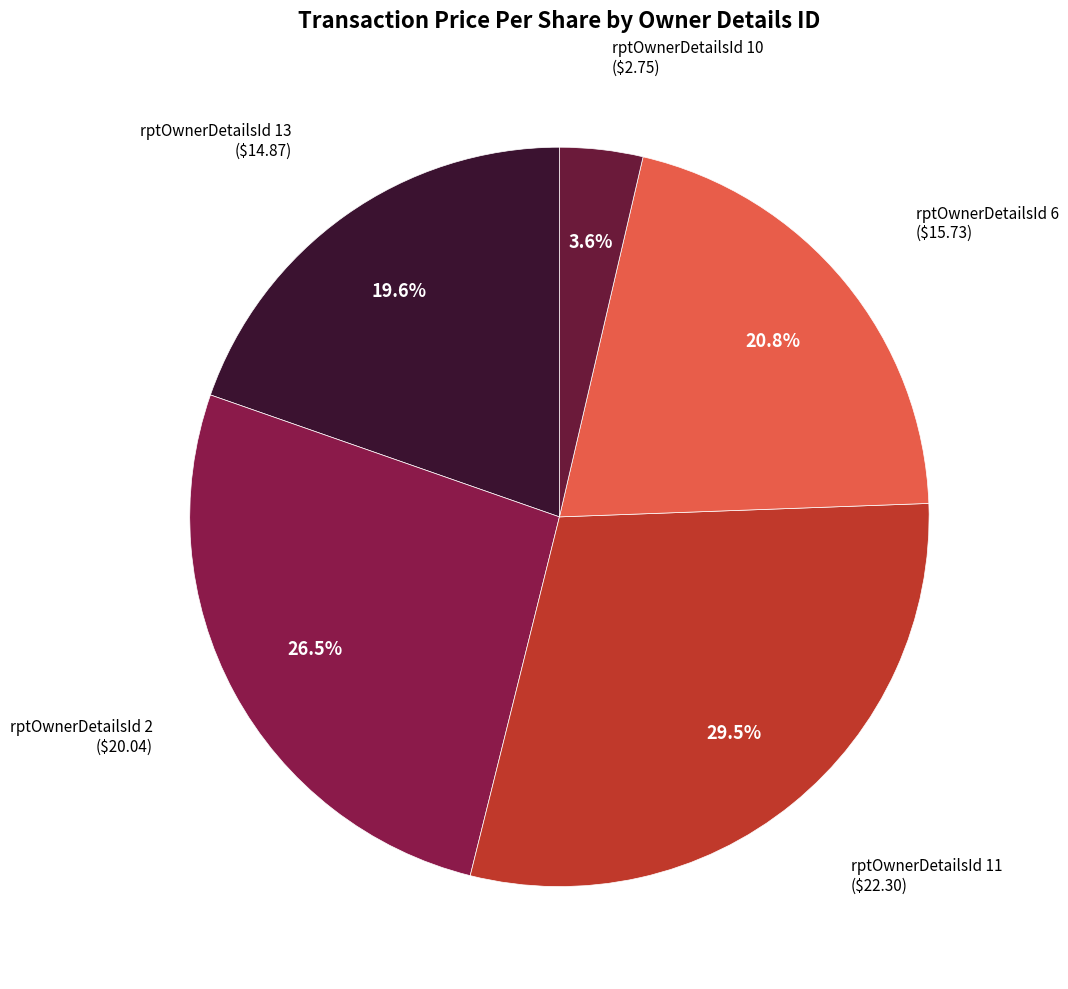

Rank the categories by value from highest to lowest.

rptOwnerDetailsId 11, rptOwnerDetailsId 2, rptOwnerDetailsId 6, rptOwnerDetailsId 13, rptOwnerDetailsId 10